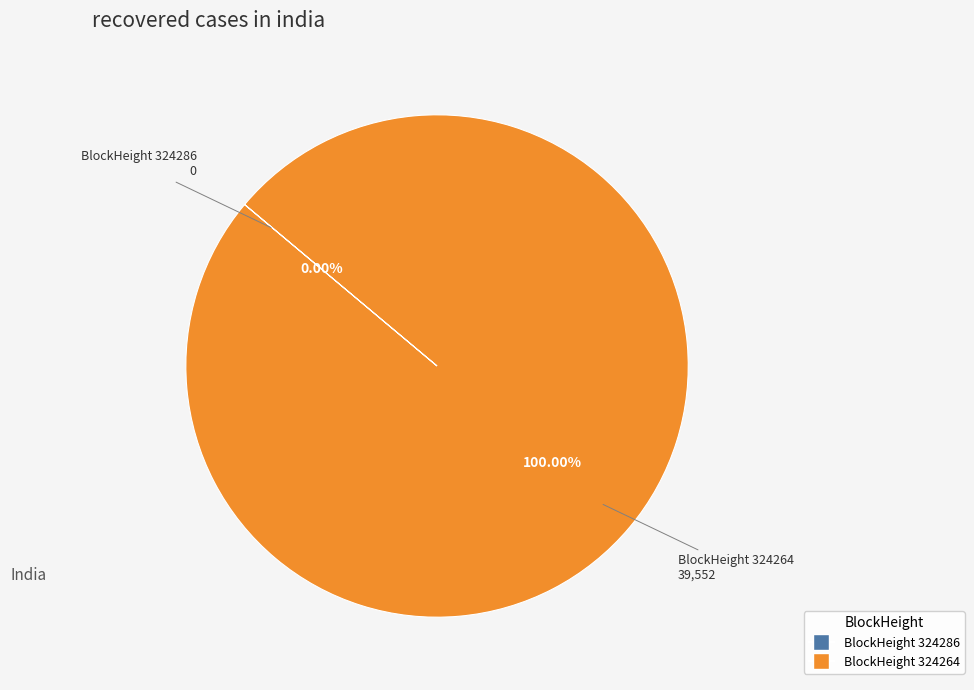

How many slices are in this pie chart?

2